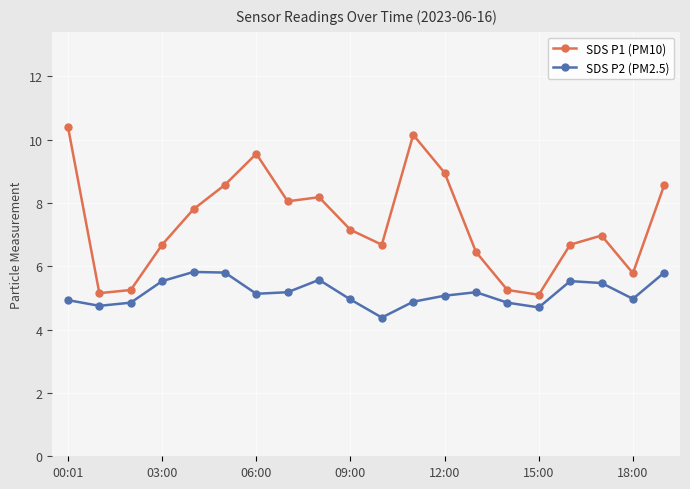

What is the greatest value displayed?

10.4